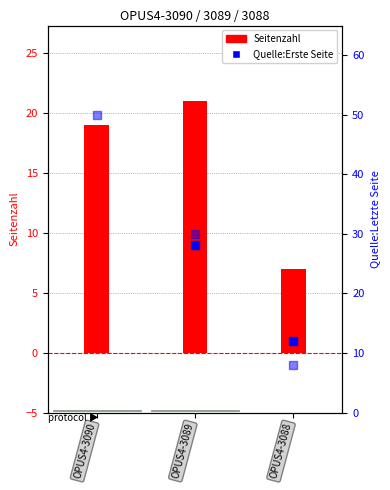

What are all the series names shown in the legend?

Seitenzahl, Quelle:Erste Seite